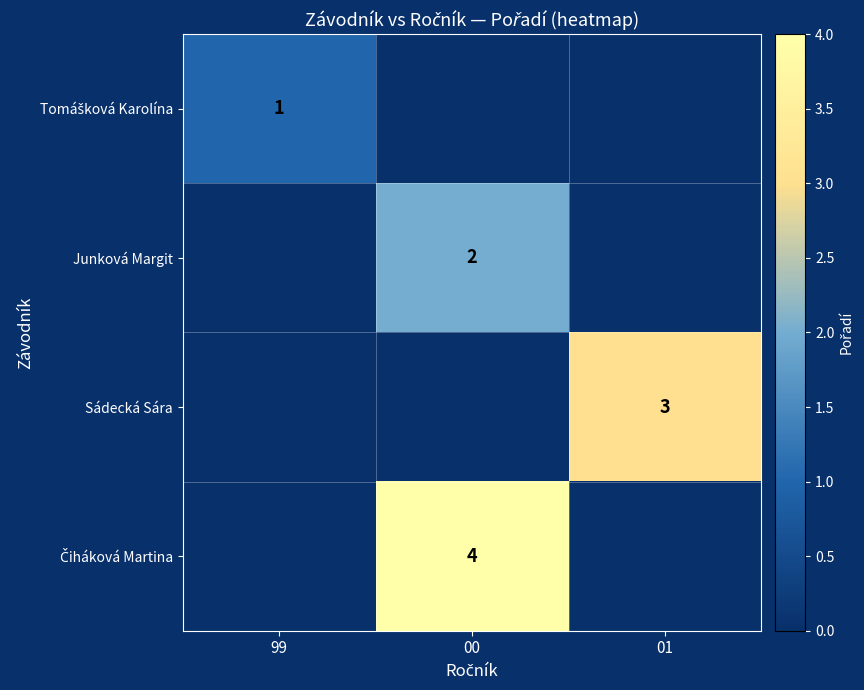

Is the value of Junková Margit at 01 greater than the value of Čiháková Martina at 01?

No